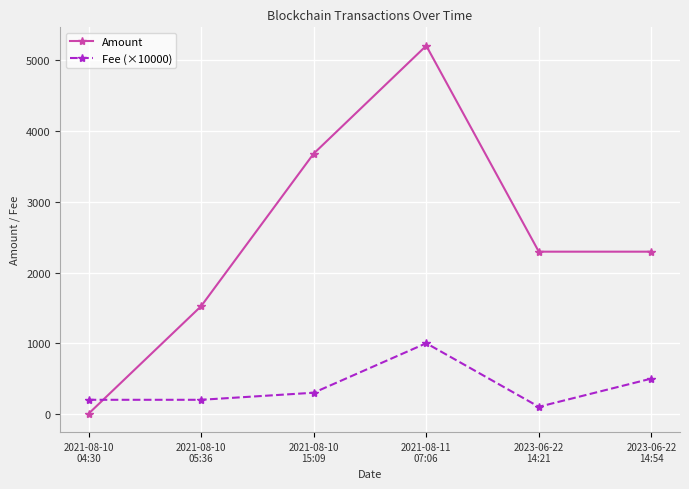

How many distinct data groups are displayed?

2